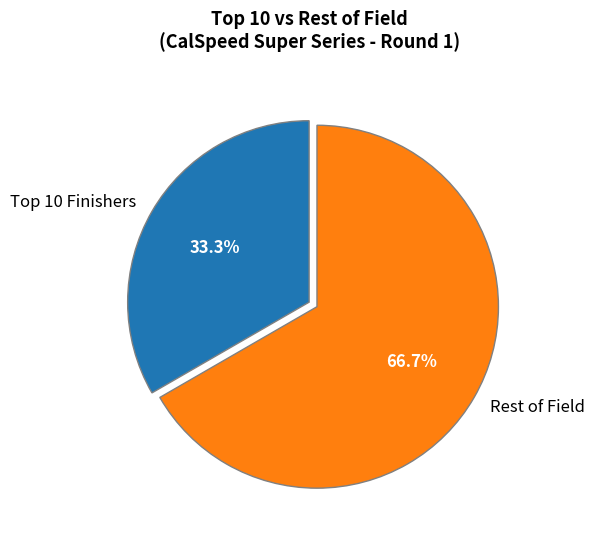

Rank the categories by value from lowest to highest.

Top 10 Finishers, Rest of Field